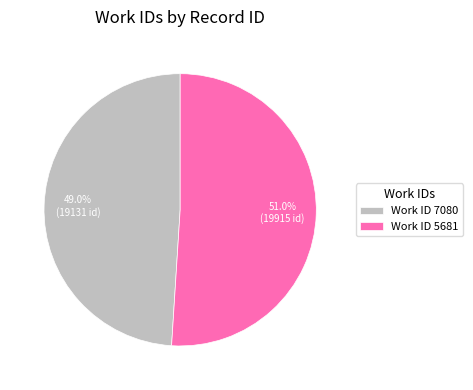

Does any single category account for the majority?

Yes